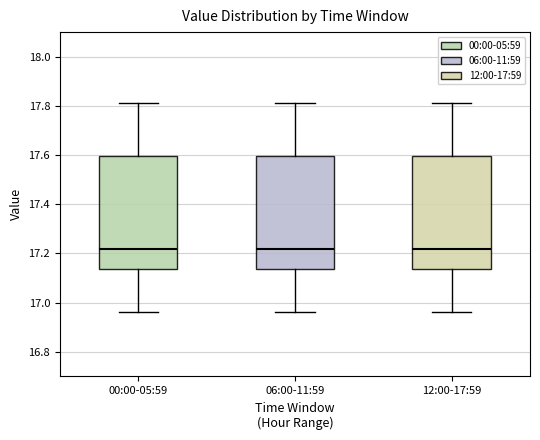

Reading left to right, transcribe this box plot: for each box, give where its median line is, the range the box spans, and where its two whiskers end, as read against the y-axis. The values are not printed on the chart, so give them approximately, as read against the axis.

00:00-05:59: median 17.22, box 17.14 to 17.60, whiskers 16.96 to 17.82
06:00-11:59: median 17.22, box 17.14 to 17.60, whiskers 16.96 to 17.82
12:00-17:59: median 17.22, box 17.14 to 17.60, whiskers 16.96 to 17.82